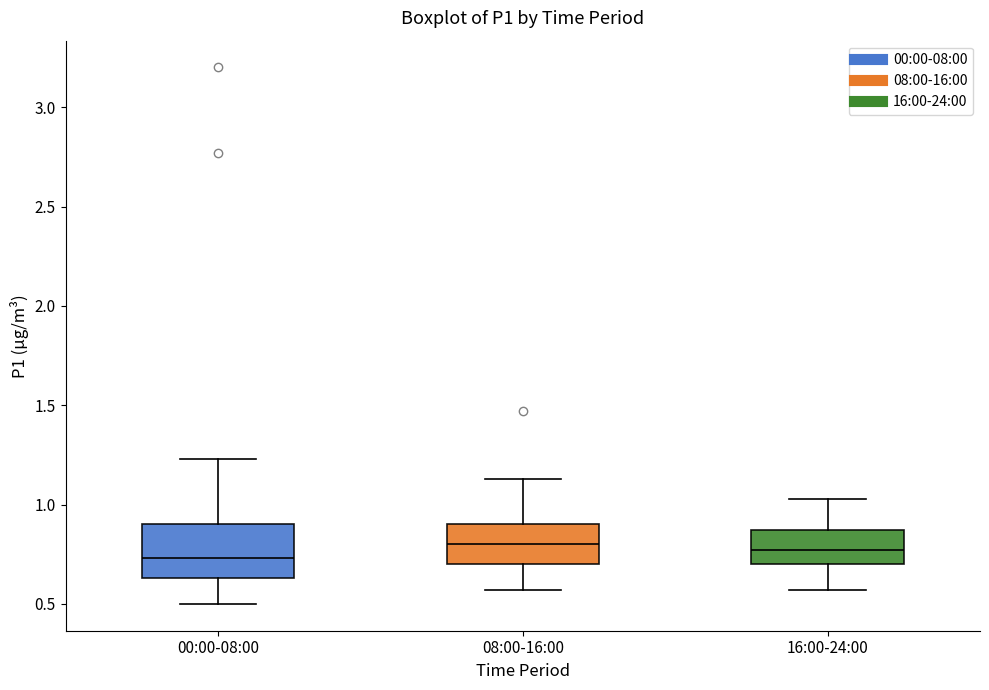

Reading left to right, read every box against the y-axis: the position of its median line, the range the box covers, and the ends of its whiskers. The values are not printed on the chart, so give them approximately, as read against the axis.

00:00-08:00: median 0.75, box 0.65 to 0.90, whiskers 0.50 to 1.25
08:00-16:00: median 0.80, box 0.70 to 0.90, whiskers 0.55 to 1.15
16:00-24:00: median 0.75, box 0.70 to 0.85, whiskers 0.55 to 1.05